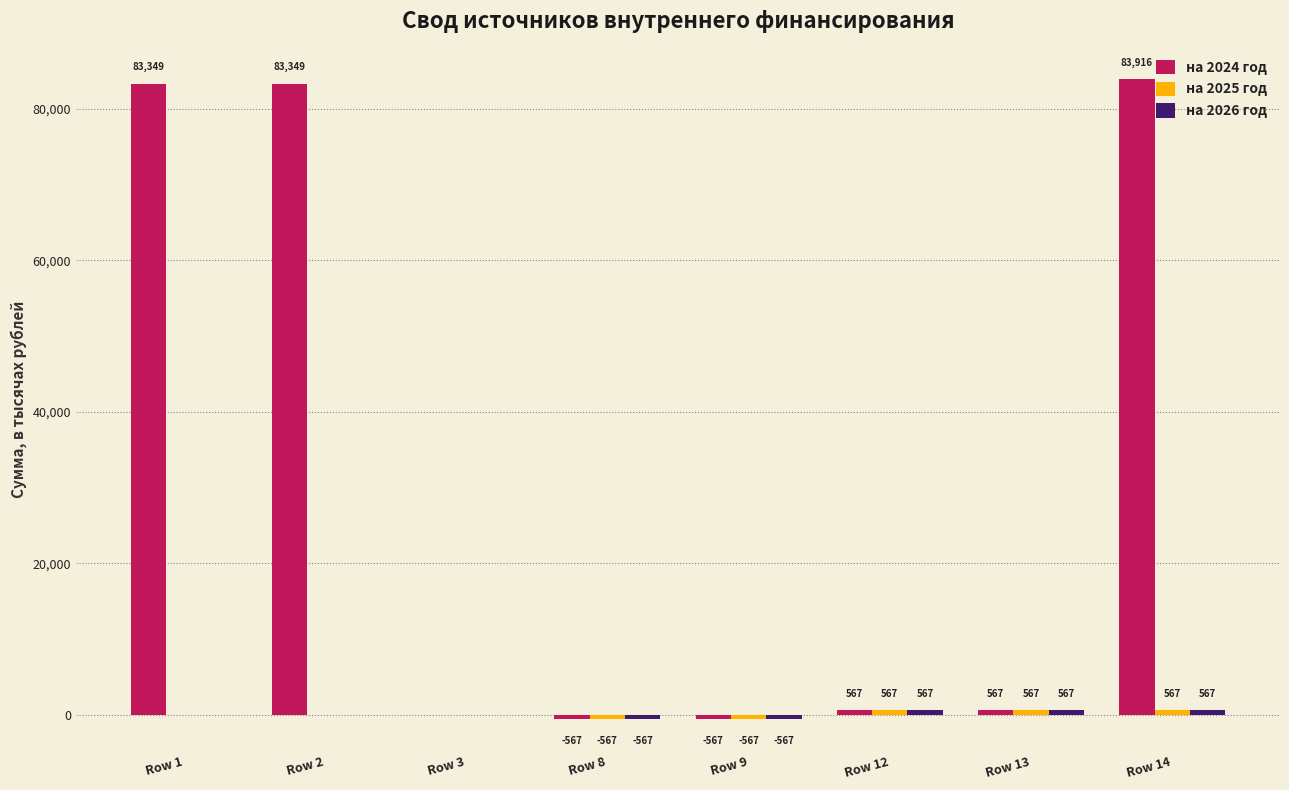

Which series has the largest total across all categories?

на 2024 год